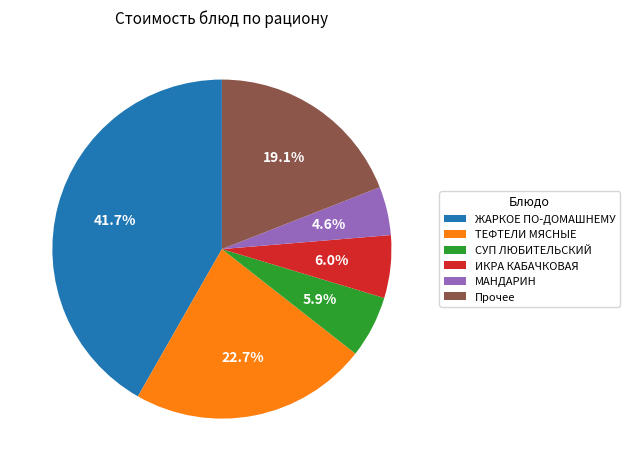

To the nearest percent, what is the difference between the largest and smallest slice percentages?

37%